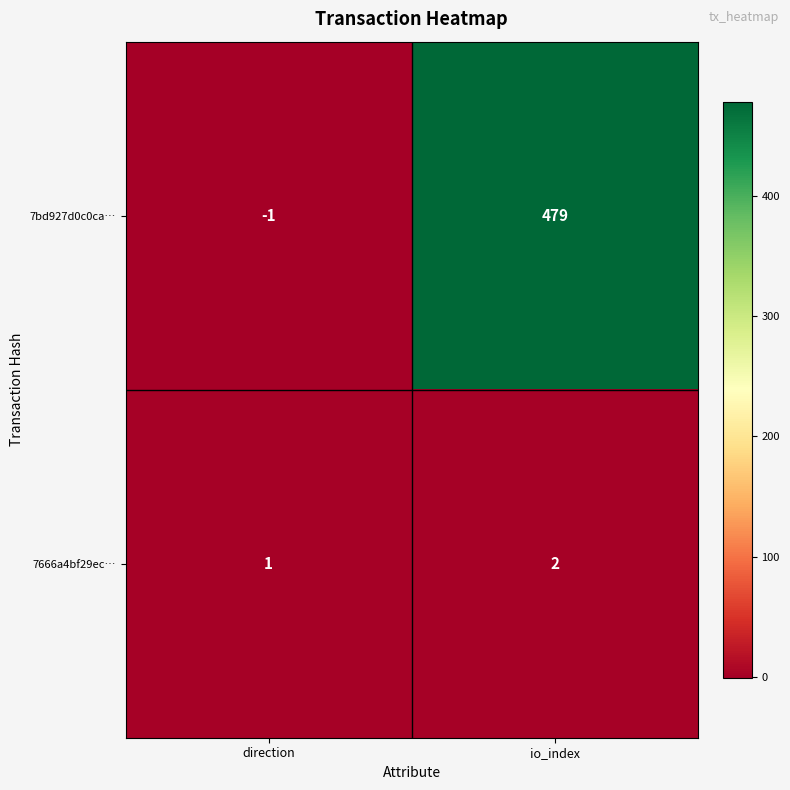

Is it true that 7666a4bf29ec… equals 1 at direction?

True